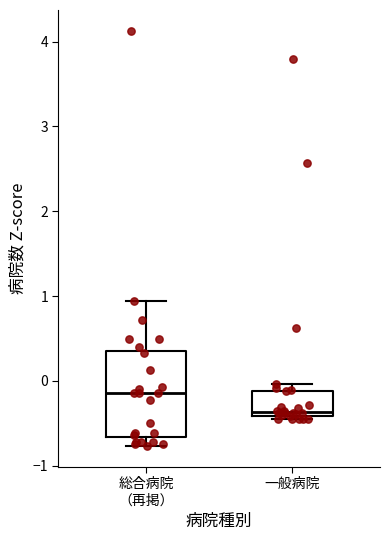

Which box has the lowest median line?

一般病院